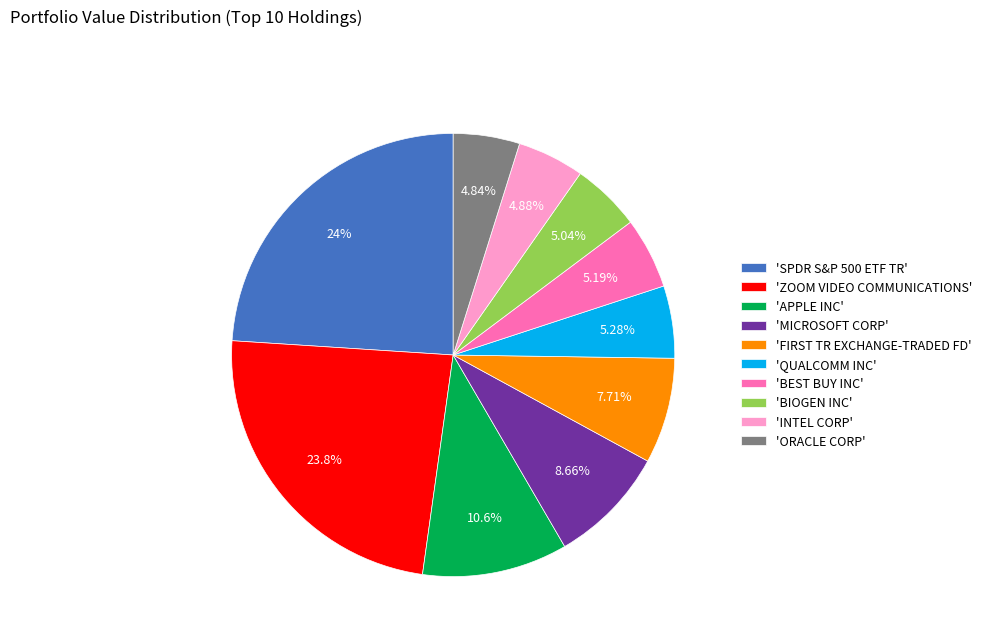

Does any single category account for the majority?

No